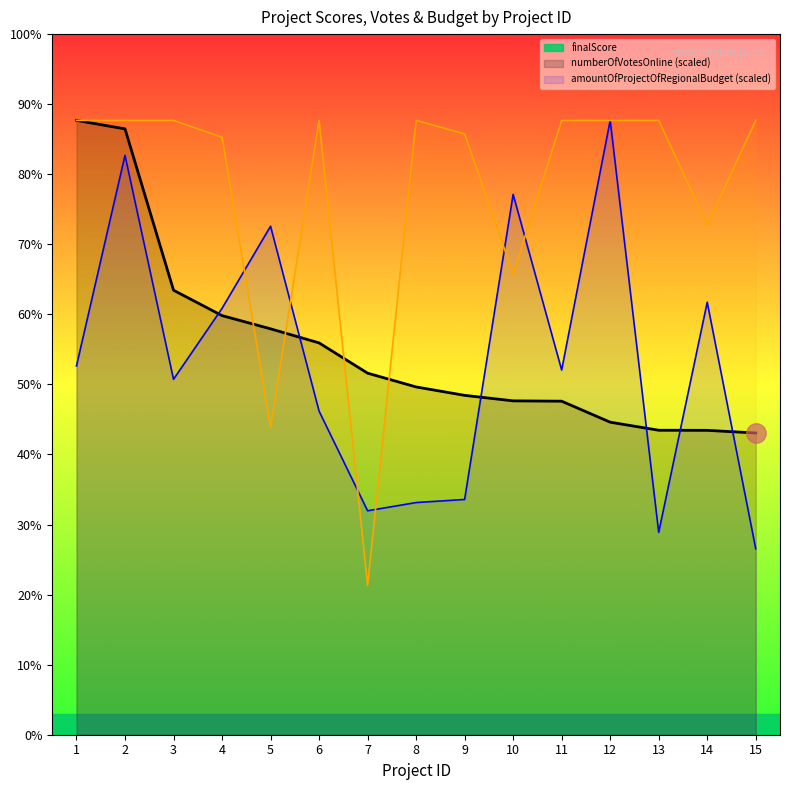

In amountOfProjectOfRegionalBudget, how many points are lower than both neighbors (excluding endpoints)?

4